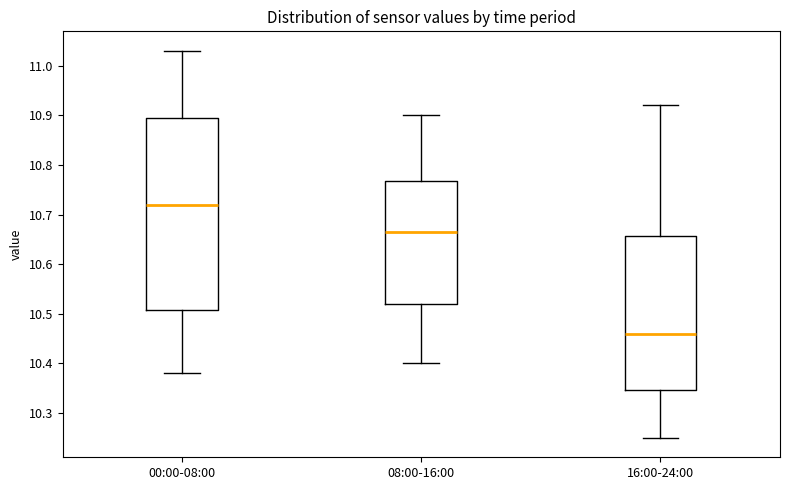

Reading left to right, transcribe this box plot: for each box, give where its median line is, the range the box spans, and where its two whiskers end, as read against the y-axis. The values are not printed on the chart, so give them approximately, as read against the axis.

00:00-08:00: median 10.72, box 10.51 to 10.90, whiskers 10.38 to 11.03
08:00-16:00: median 10.67, box 10.52 to 10.77, whiskers 10.40 to 10.90
16:00-24:00: median 10.46, box 10.35 to 10.66, whiskers 10.25 to 10.92